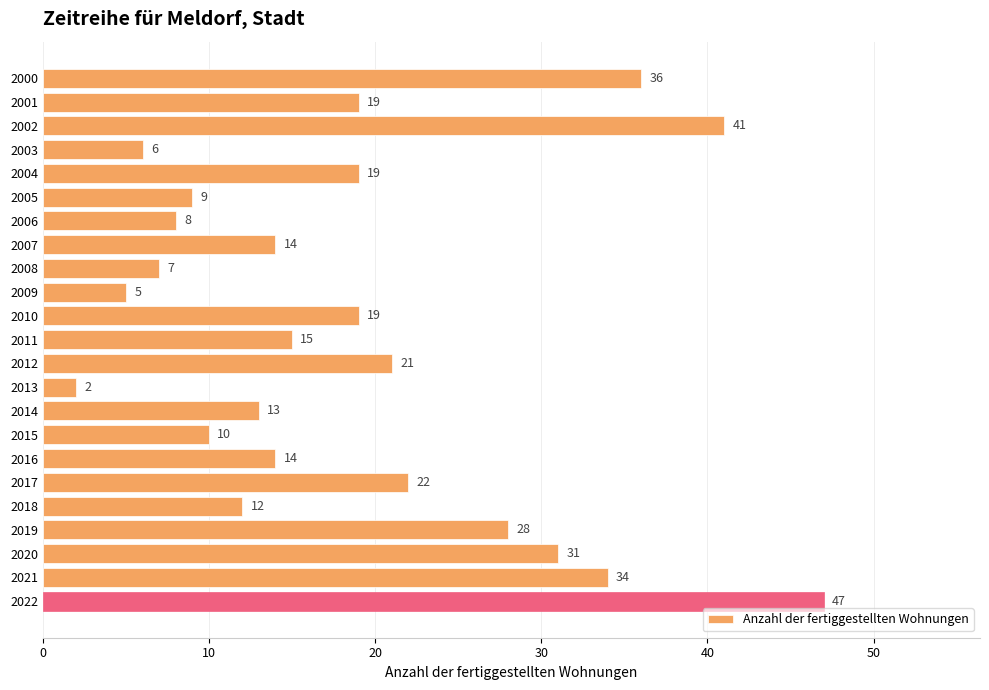

Where is the data nearest to the value 24?

2017